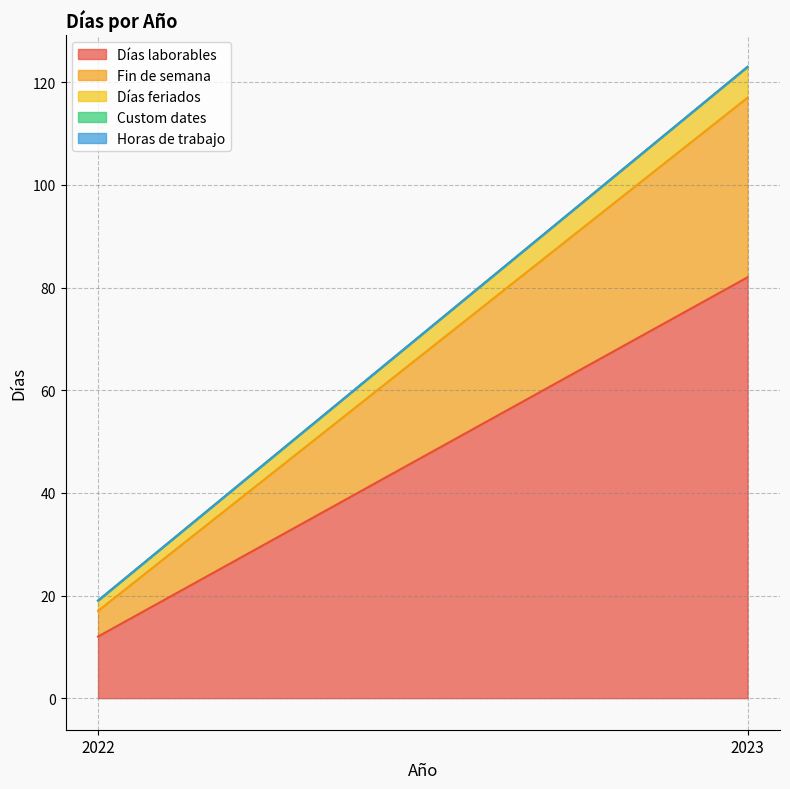

What is the sum of all Días laborables values?

94